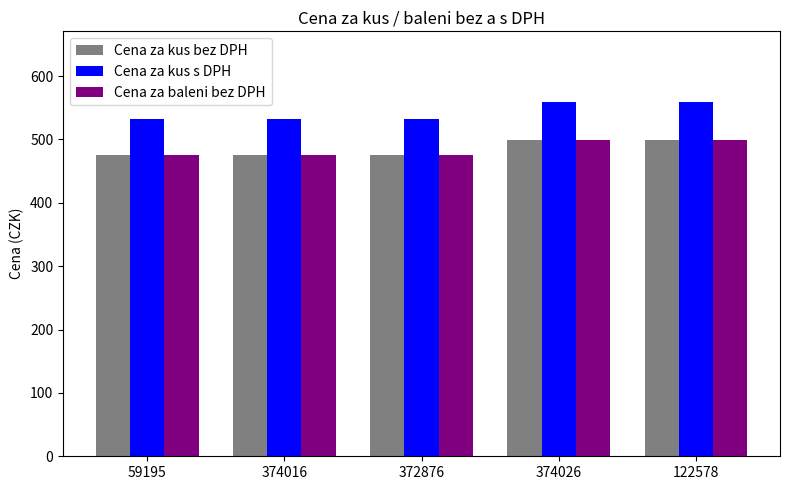

Reading left to right, list all the values displayed in this chart.

Cena za kus bez DPH: 475.0	475.0	475.0	499.0	499.0
Cena za kus s DPH: 532.0	532.0	532.0	558.9	558.9
Cena za baleni bez DPH: 475.0	475.0	475.0	499.0	499.0